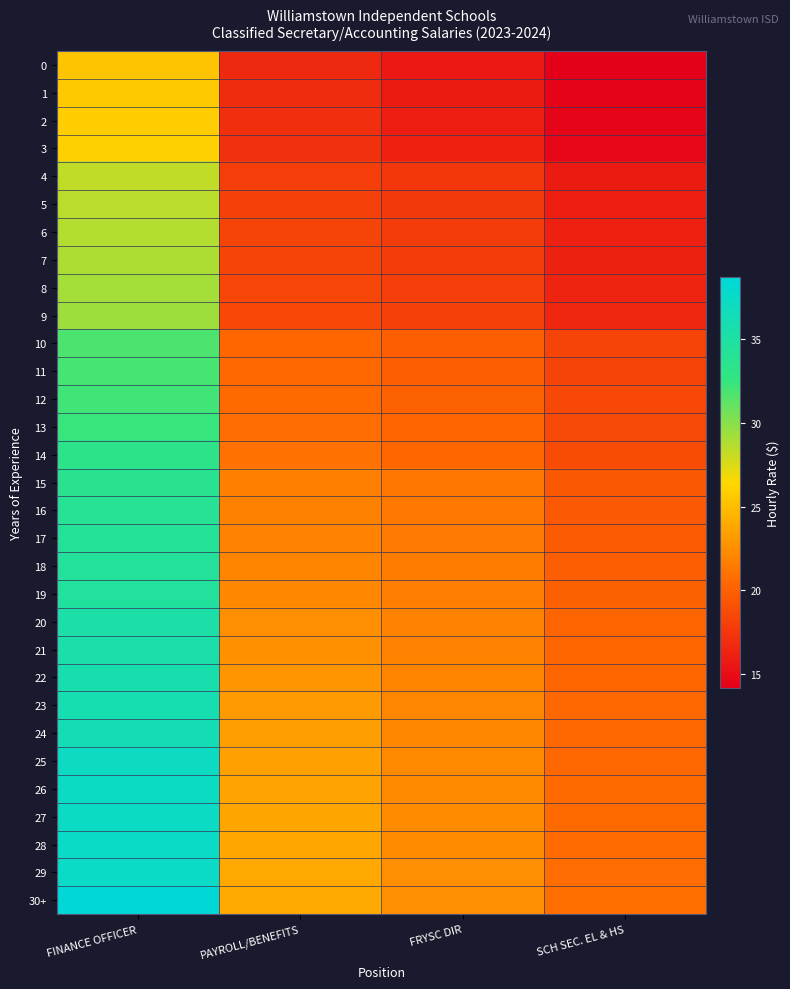

Reading left to right, what are all the values shown in this chart?

0: FINANCE OFFICER=25.4	PAYROLL/BENEFITS=16.7	FRYSC DIR=15.7	SCH SEC. EL & HS=14.2
1: FINANCE OFFICER=25.6	PAYROLL/BENEFITS=16.9	FRYSC DIR=15.9	SCH SEC. EL & HS=14.4
2: FINANCE OFFICER=25.8	PAYROLL/BENEFITS=17.0	FRYSC DIR=16.1	SCH SEC. EL & HS=14.6
3: FINANCE OFFICER=26.0	PAYROLL/BENEFITS=17.2	FRYSC DIR=16.2	SCH SEC. EL & HS=14.7
4: FINANCE OFFICER=28.3	PAYROLL/BENEFITS=17.9	FRYSC DIR=17.5	SCH SEC. EL & HS=15.9
5: FINANCE OFFICER=28.5	PAYROLL/BENEFITS=18.1	FRYSC DIR=17.7	SCH SEC. EL & HS=16.1
6: FINANCE OFFICER=28.7	PAYROLL/BENEFITS=18.2	FRYSC DIR=17.8	SCH SEC. EL & HS=16.2
7: FINANCE OFFICER=28.9	PAYROLL/BENEFITS=18.3	FRYSC DIR=17.9	SCH SEC. EL & HS=16.3
8: FINANCE OFFICER=29.1	PAYROLL/BENEFITS=18.4	FRYSC DIR=18.0	SCH SEC. EL & HS=16.4
9: FINANCE OFFICER=29.4	PAYROLL/BENEFITS=18.6	FRYSC DIR=18.0	SCH SEC. EL & HS=16.5
10: FINANCE OFFICER=31.7	PAYROLL/BENEFITS=20.4	FRYSC DIR=19.8	SCH SEC. EL & HS=18.3
11: FINANCE OFFICER=32.0	PAYROLL/BENEFITS=20.5	FRYSC DIR=19.9	SCH SEC. EL & HS=18.3
12: FINANCE OFFICER=32.2	PAYROLL/BENEFITS=20.6	FRYSC DIR=20.1	SCH SEC. EL & HS=18.5
13: FINANCE OFFICER=32.4	PAYROLL/BENEFITS=20.8	FRYSC DIR=20.3	SCH SEC. EL & HS=18.6
14: FINANCE OFFICER=33.2	PAYROLL/BENEFITS=20.9	FRYSC DIR=20.4	SCH SEC. EL & HS=18.8
15: FINANCE OFFICER=33.7	PAYROLL/BENEFITS=21.7	FRYSC DIR=21.2	SCH SEC. EL & HS=19.5
16: FINANCE OFFICER=34.0	PAYROLL/BENEFITS=21.8	FRYSC DIR=21.3	SCH SEC. EL & HS=19.6
17: FINANCE OFFICER=34.2	PAYROLL/BENEFITS=21.9	FRYSC DIR=21.4	SCH SEC. EL & HS=19.7
18: FINANCE OFFICER=34.4	PAYROLL/BENEFITS=22.0	FRYSC DIR=21.5	SCH SEC. EL & HS=19.9
19: FINANCE OFFICER=34.6	PAYROLL/BENEFITS=22.2	FRYSC DIR=21.6	SCH SEC. EL & HS=19.9
20: FINANCE OFFICER=35.3	PAYROLL/BENEFITS=22.4	FRYSC DIR=21.9	SCH SEC. EL & HS=20.3
21: FINANCE OFFICER=35.5	PAYROLL/BENEFITS=22.6	FRYSC DIR=21.9	SCH SEC. EL & HS=20.3
22: FINANCE OFFICER=35.8	PAYROLL/BENEFITS=22.9	FRYSC DIR=22.0	SCH SEC. EL & HS=20.4
23: FINANCE OFFICER=36.0	PAYROLL/BENEFITS=23.1	FRYSC DIR=22.1	SCH SEC. EL & HS=20.4
24: FINANCE OFFICER=36.2	PAYROLL/BENEFITS=23.4	FRYSC DIR=22.2	SCH SEC. EL & HS=20.5
25: FINANCE OFFICER=37.1	PAYROLL/BENEFITS=23.6	FRYSC DIR=22.2	SCH SEC. EL & HS=20.5
26: FINANCE OFFICER=37.2	PAYROLL/BENEFITS=23.6	FRYSC DIR=22.3	SCH SEC. EL & HS=20.5
27: FINANCE OFFICER=37.3	PAYROLL/BENEFITS=23.7	FRYSC DIR=22.4	SCH SEC. EL & HS=20.6
28: FINANCE OFFICER=37.4	PAYROLL/BENEFITS=23.8	FRYSC DIR=22.4	SCH SEC. EL & HS=20.7
29: FINANCE OFFICER=37.5	PAYROLL/BENEFITS=23.9	FRYSC DIR=22.5	SCH SEC. EL & HS=20.7
30+: FINANCE OFFICER=38.7	PAYROLL/BENEFITS=24.0	FRYSC DIR=22.6	SCH SEC. EL & HS=20.8